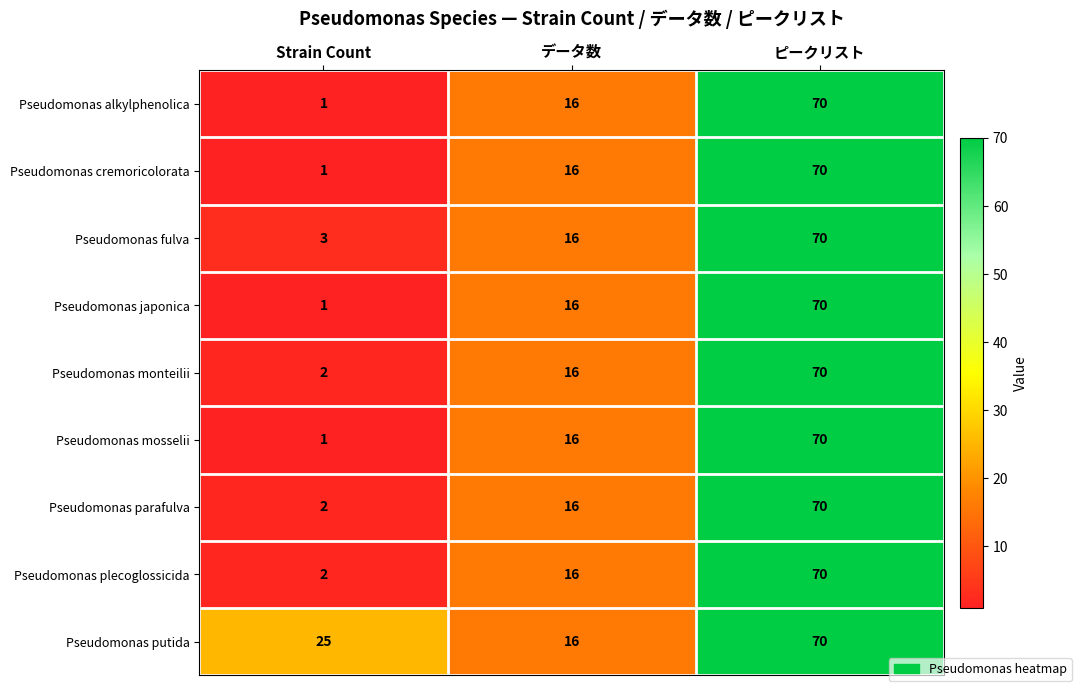

At which label is Pseudomonas fulva closest to 36?

データ数